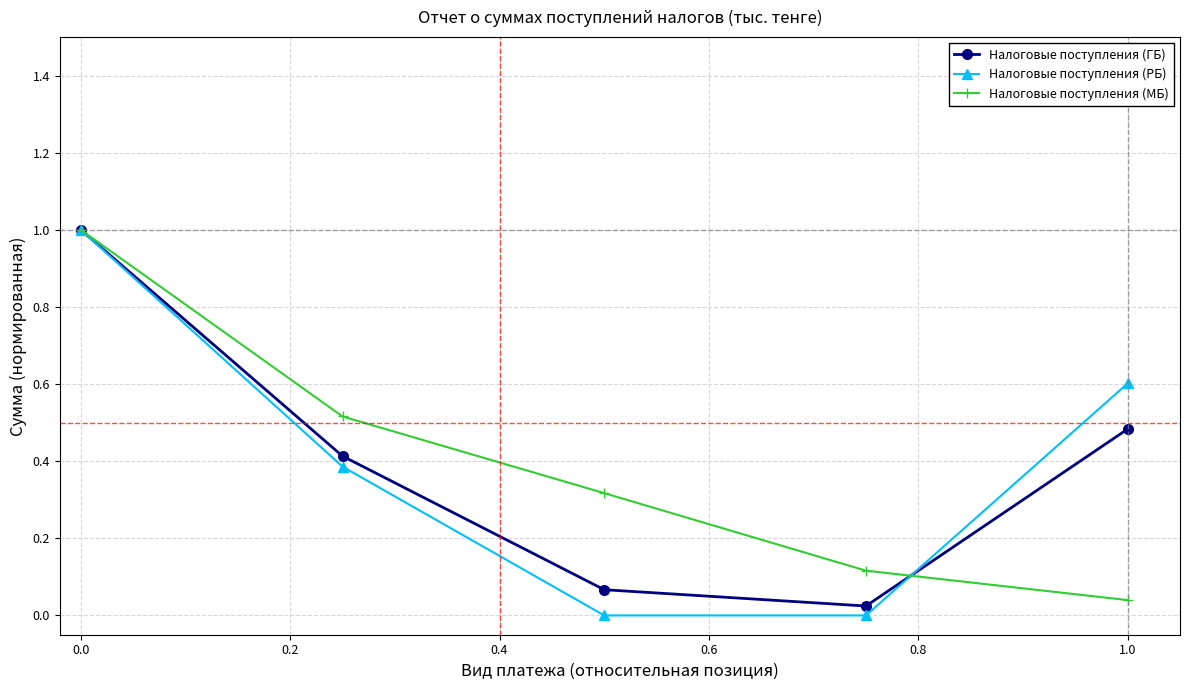

What is the value of the Налоговые поступления (РБ) point at the 5th from the left?

0.6